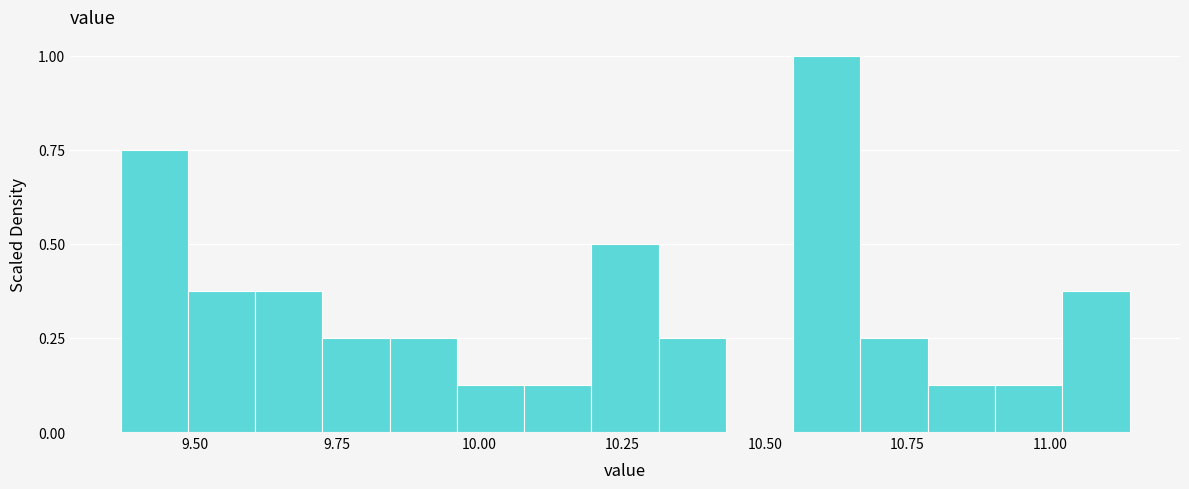

Around what value on the x-axis is the tallest bar? Give the approximate position of its centre, as read against the axis.

10.60